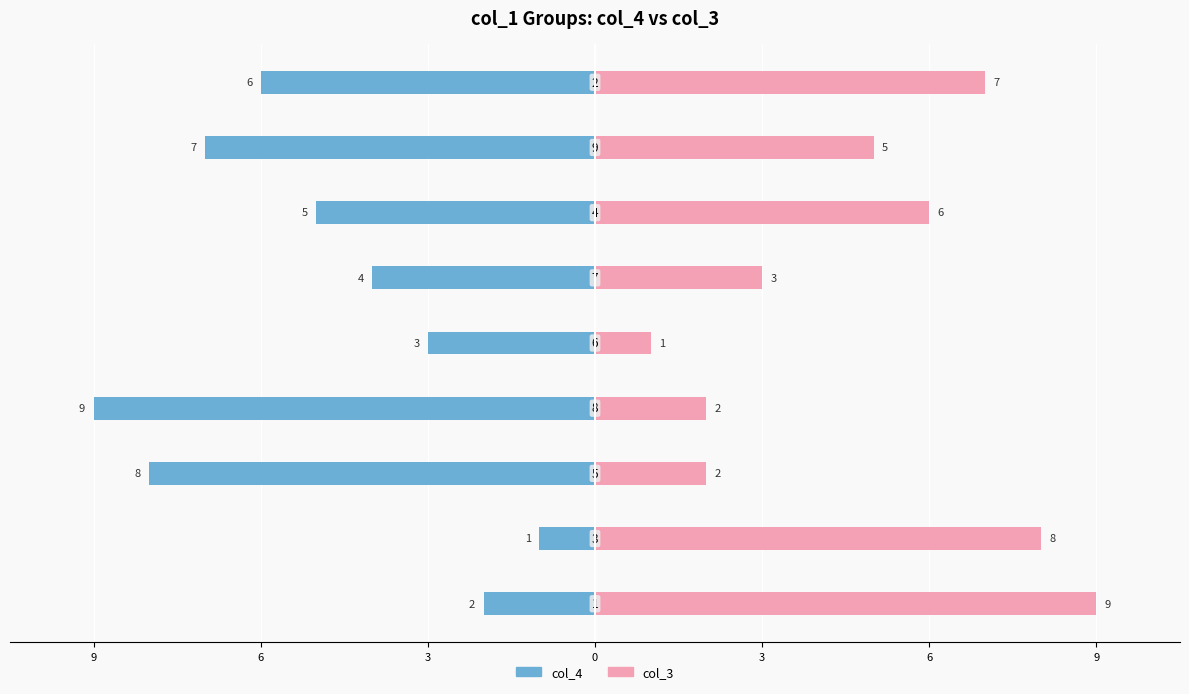

Where does the col_3 series first go above 5?

9